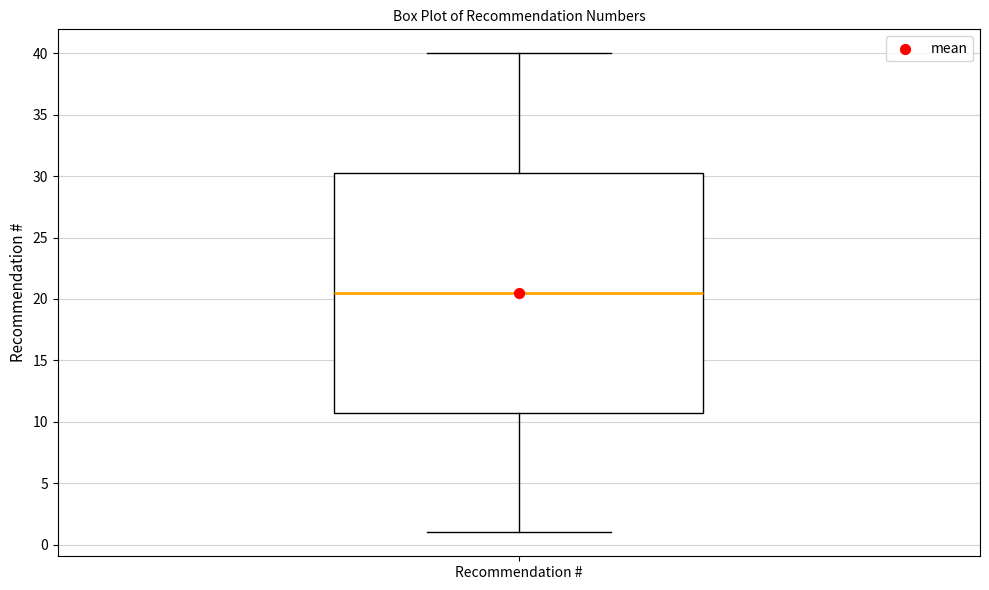

Transcribe this box plot: give where the median line is, the range the box spans, and where the two whiskers end, as read against the y-axis. The values are not printed on the chart, so give them approximately, as read against the axis.

median 20.5, box 11.0 to 30.5, whiskers 1.0 to 40.0